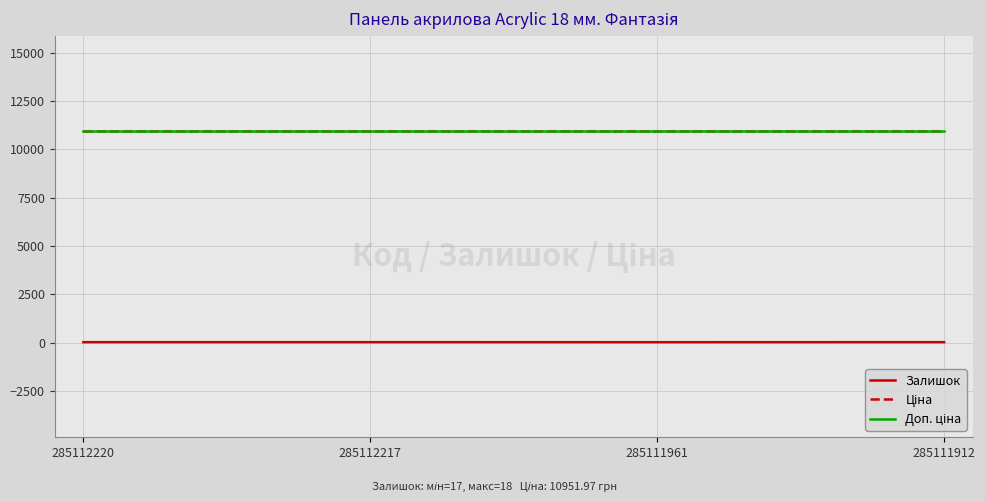

True or false: Залишок and Доп. ціна cross at least once.

False